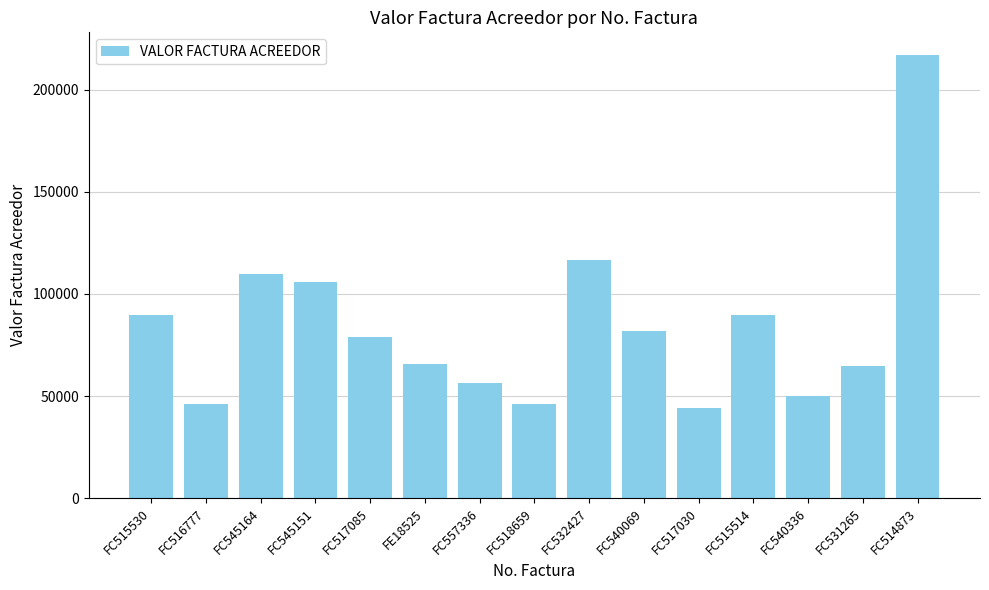

Between FC557336 and FC515530, which is larger?

FC515530